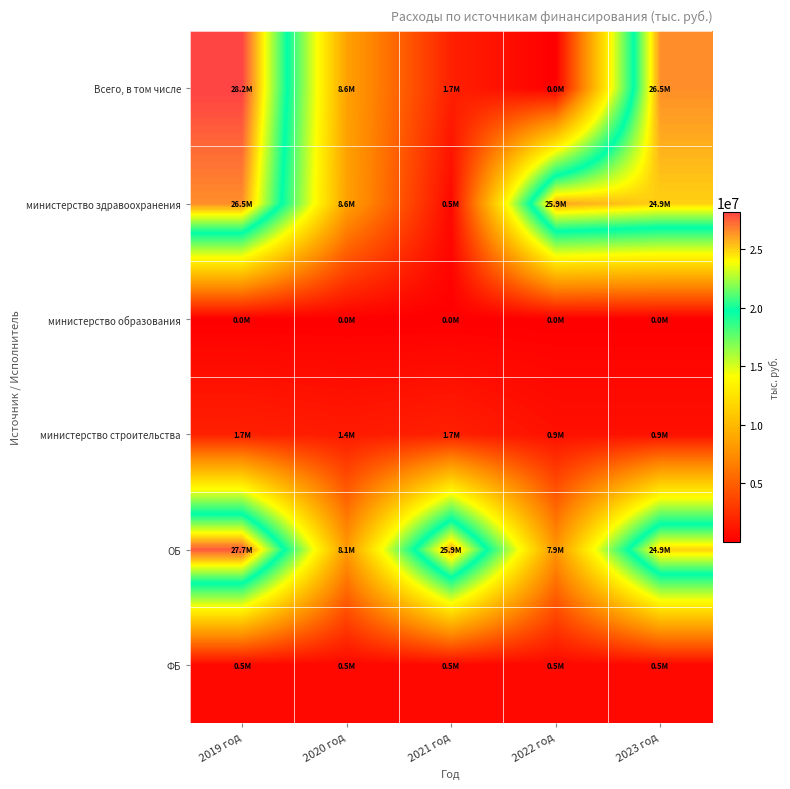

What is the total value across all series at 2019 год?

84535580.7